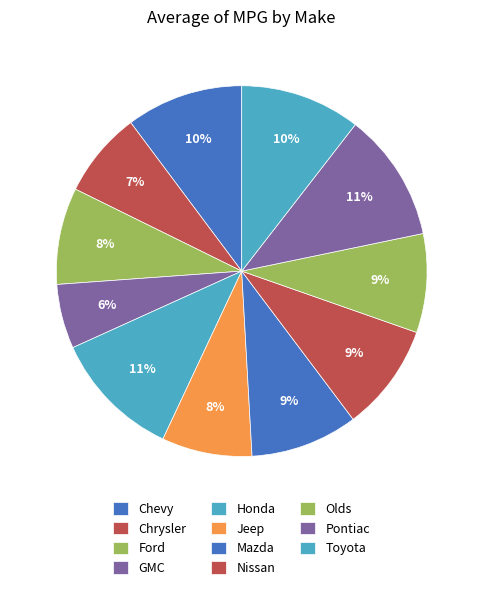

Count the number of slices in the pie.

11